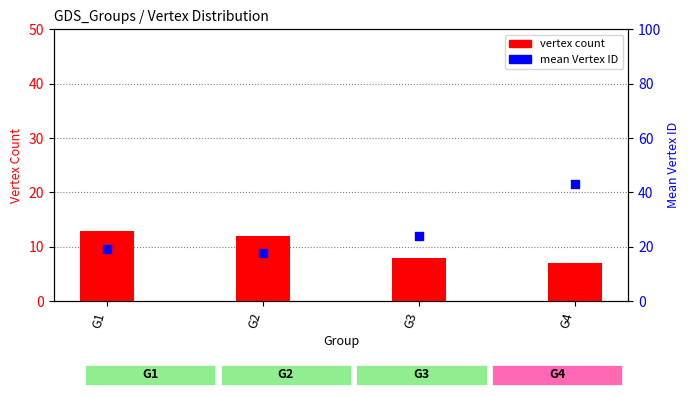

At which category is the sum across all series the highest?

G4